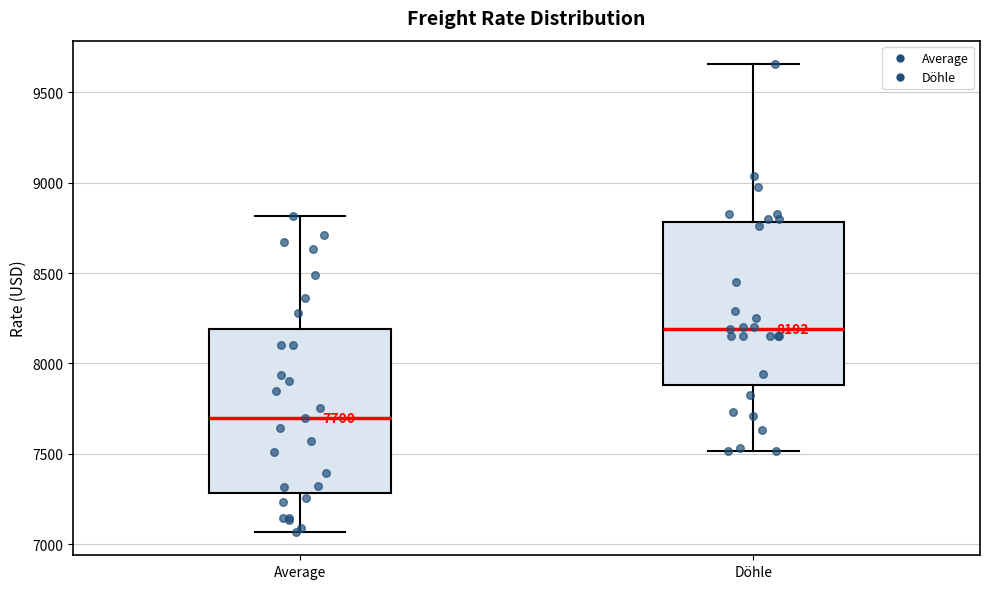

Which box's median line is the lowest?

Average